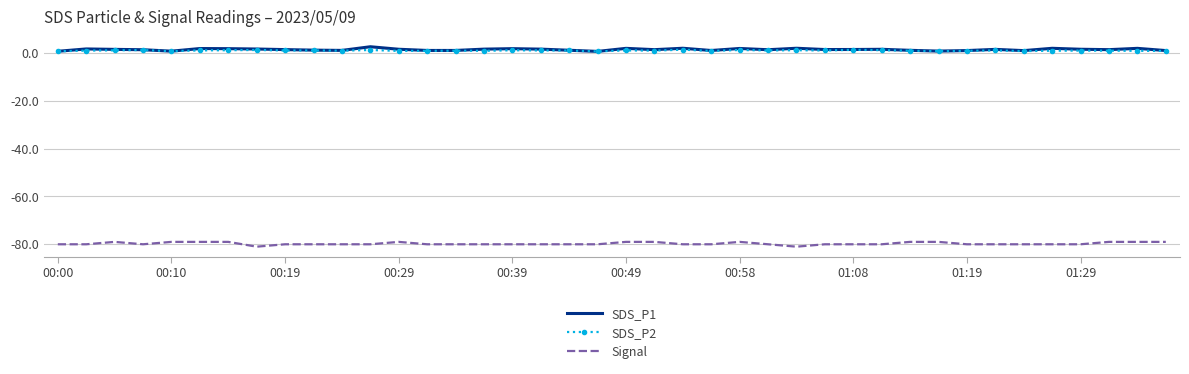

True or false: Signal and SDS_P1 intersect in this chart.

False